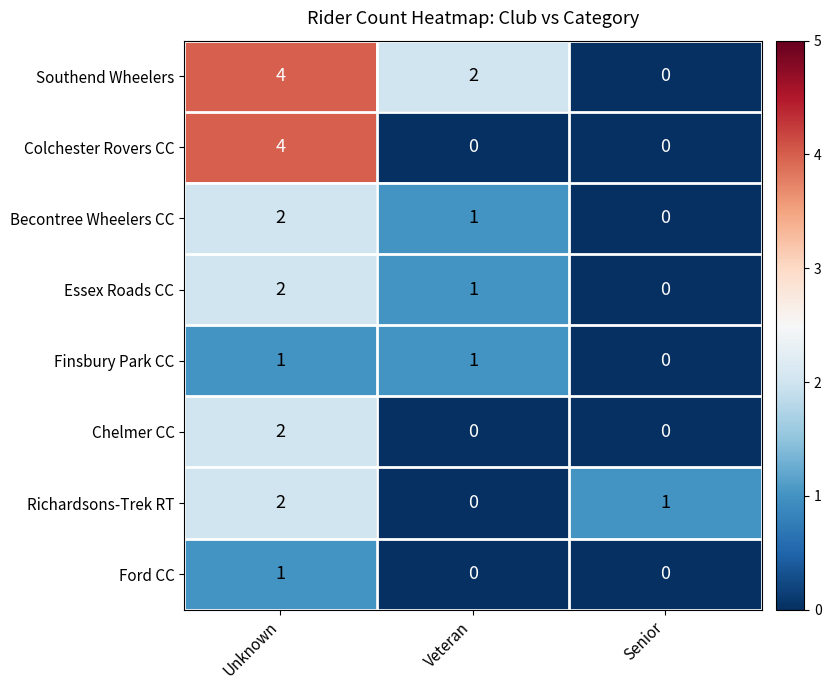

Which series changed the most between Unknown and Veteran?

Colchester Rovers CC